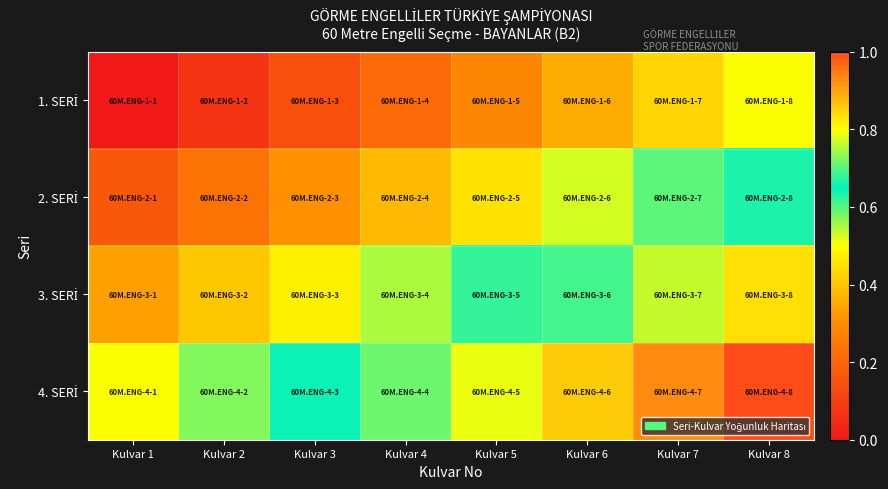

At which category does the chart reach its minimum across all series?

Kulvar 1